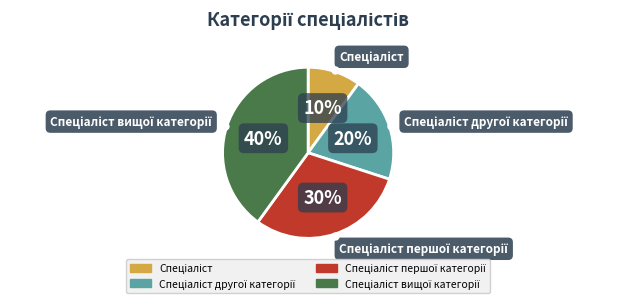

To the nearest percent, what is the difference between the largest and smallest slice percentages?

30%